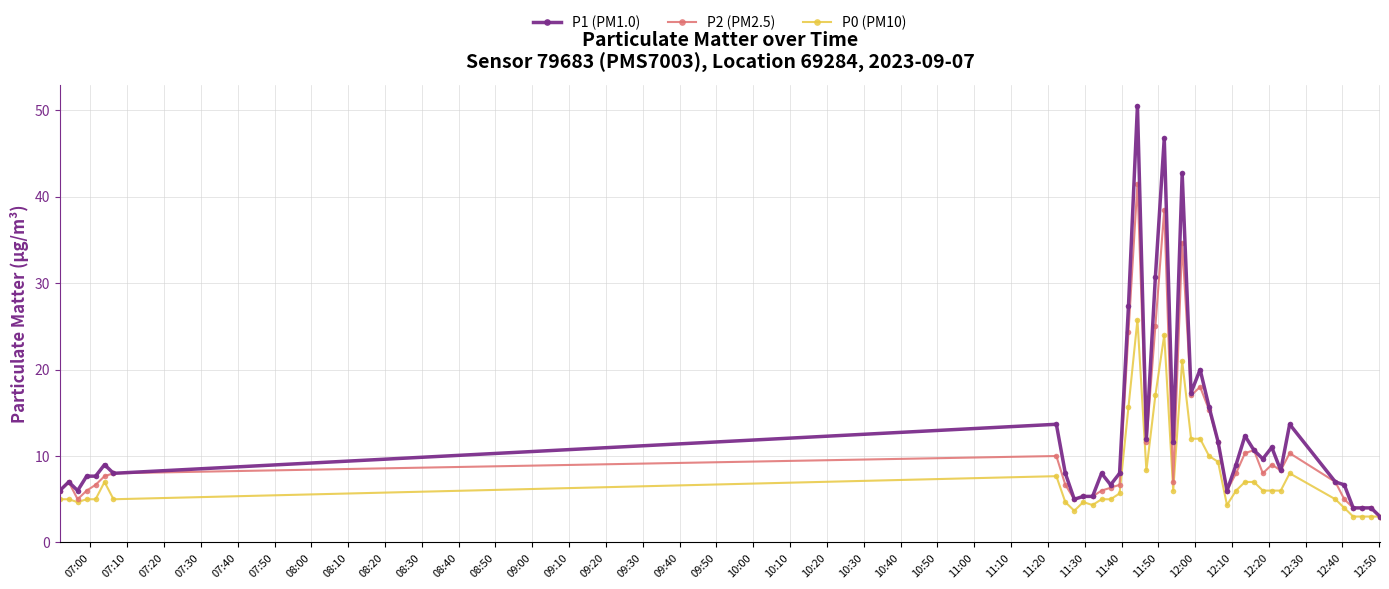

How many data points does each series have?

40